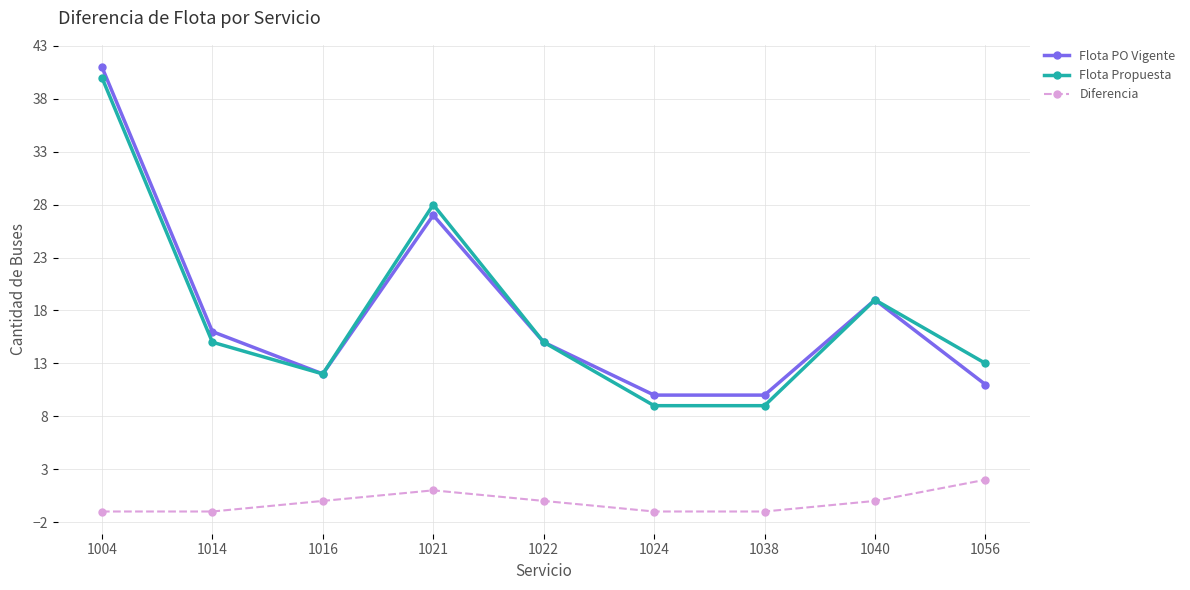

In Diferencia, how many points are higher than both neighbors (excluding endpoints)?

1